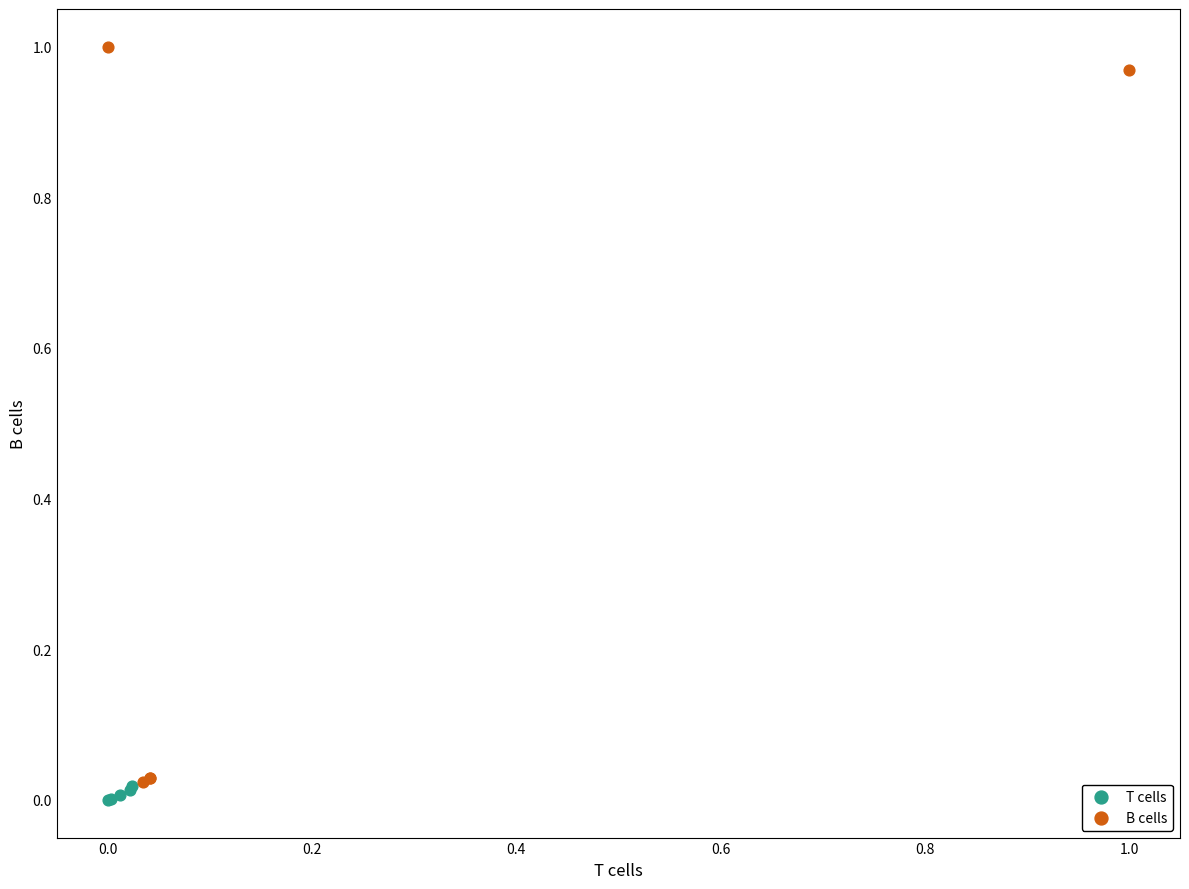

Which series has the largest Y range (max minus min)?

B cells